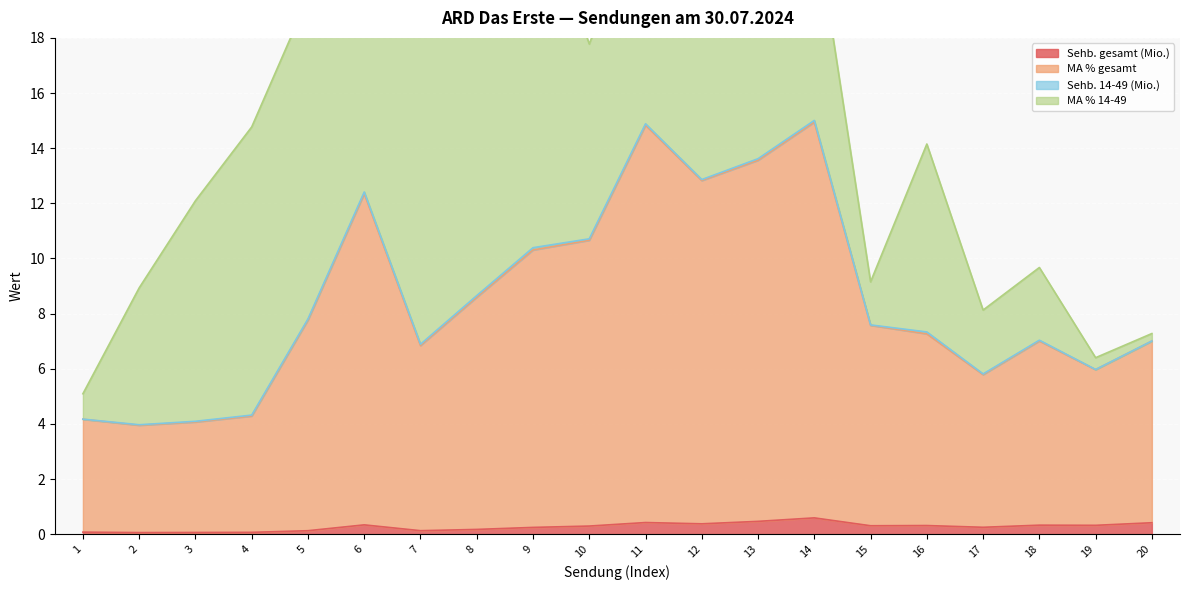

Is it true that Sehb. gesamt (Mio.) equals 0.1 at 5?

True